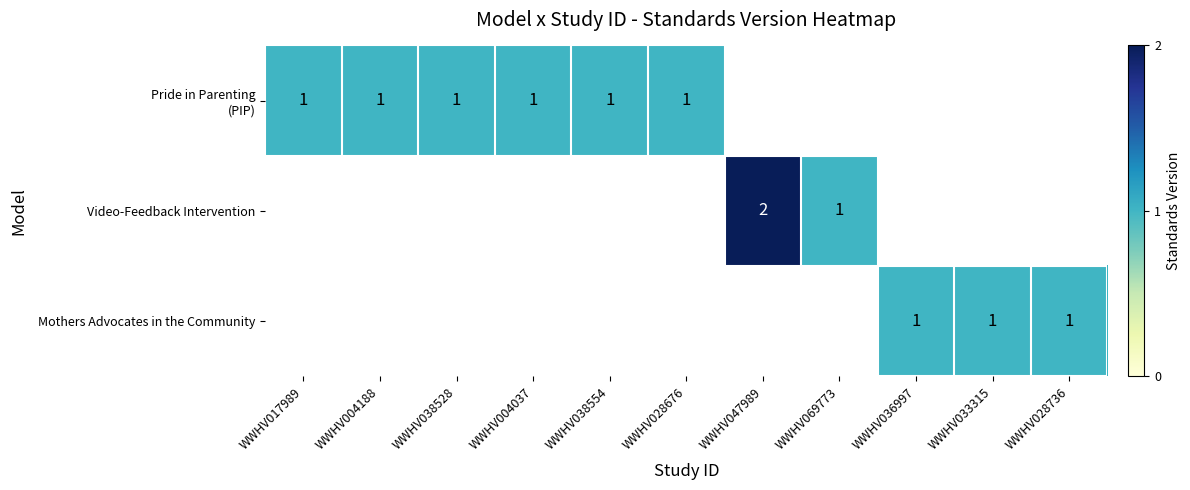

At how many categories does at least one series exceed 1?

1